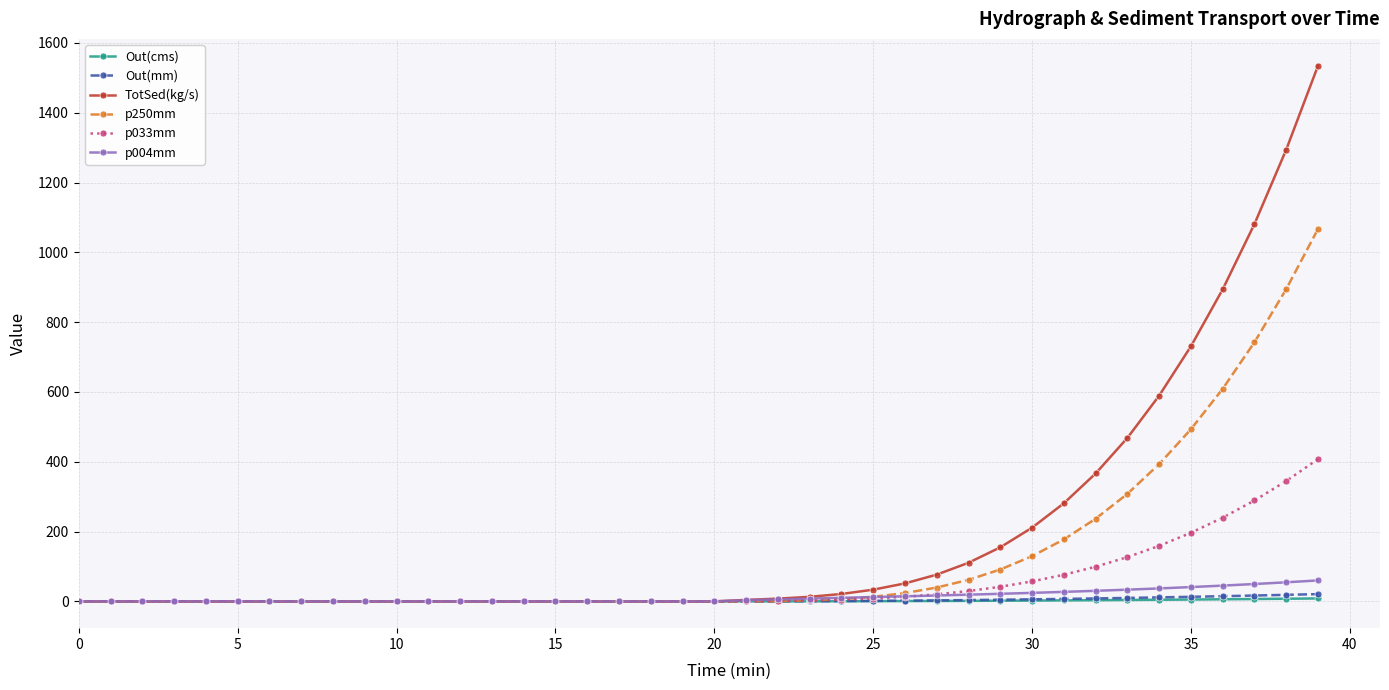

Which series has the largest range (max minus min)?

TotSed(kg/s)